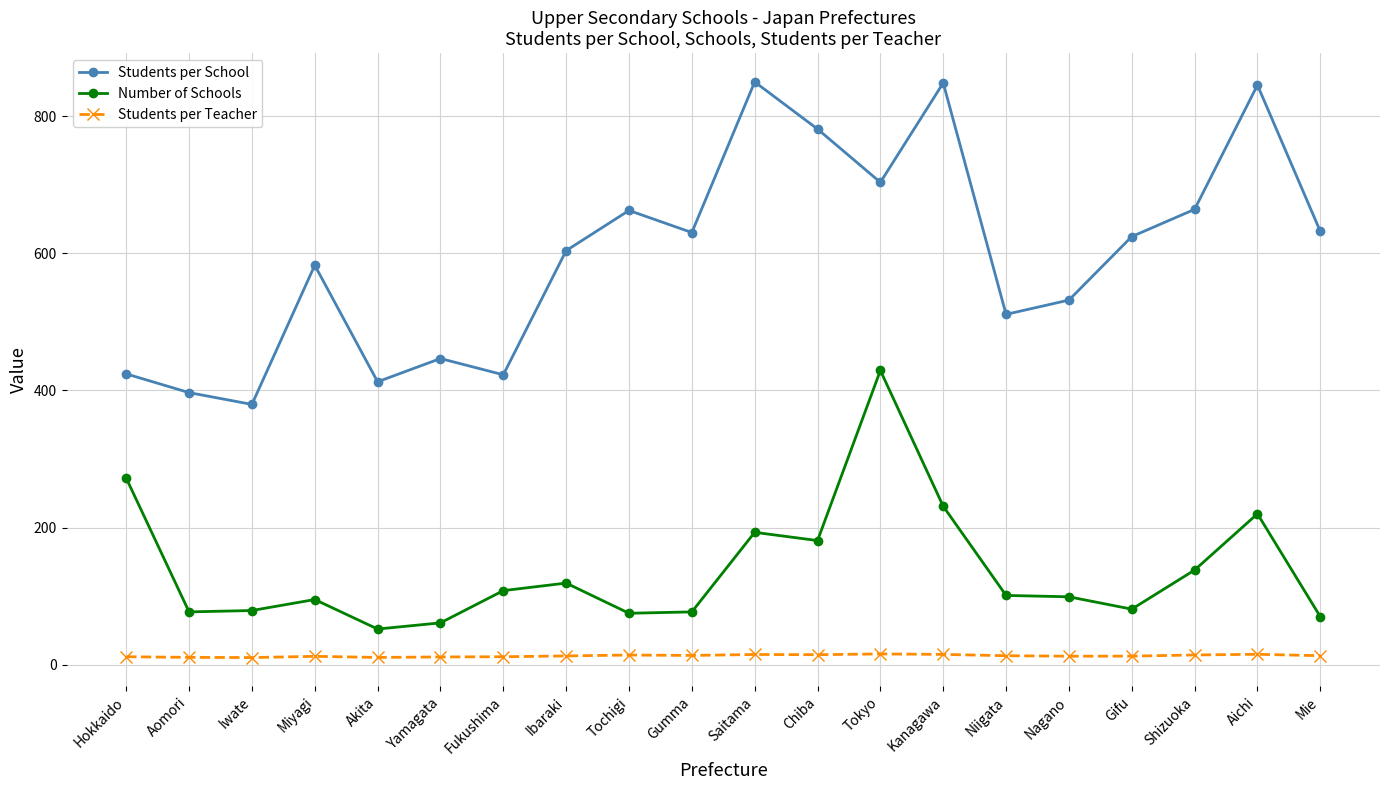

Which series has the widest spread of values?

Students per School